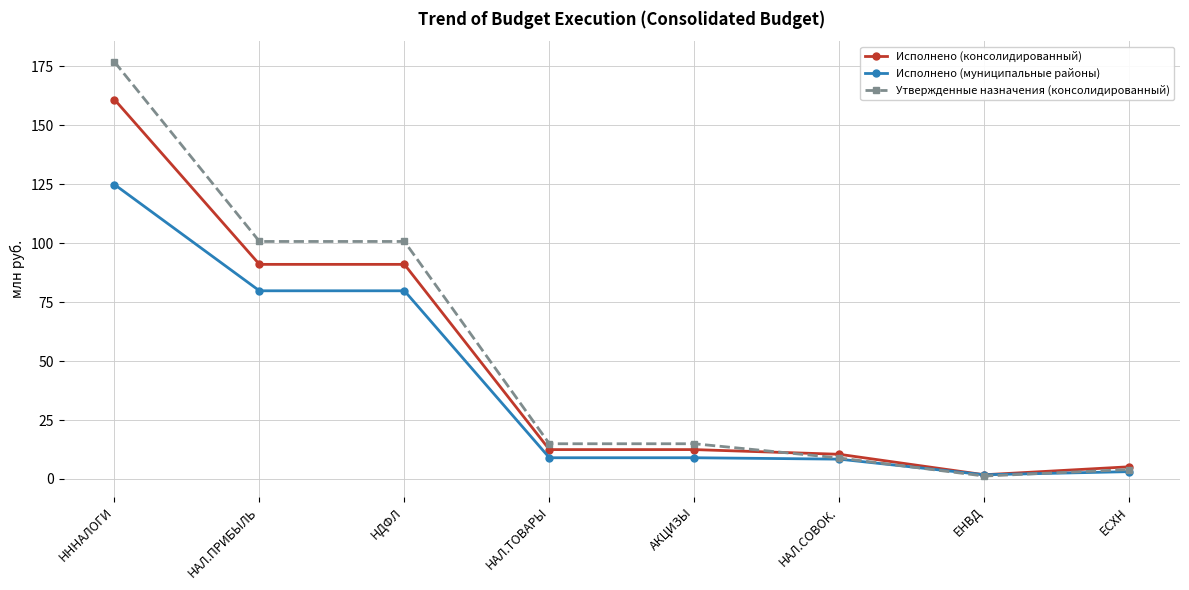

Rank the series by their average value, from lowest to highest.

Исполнено (муниципальные районы), Исполнено (консолидированный), Утвержденные назначения (консолидированный)